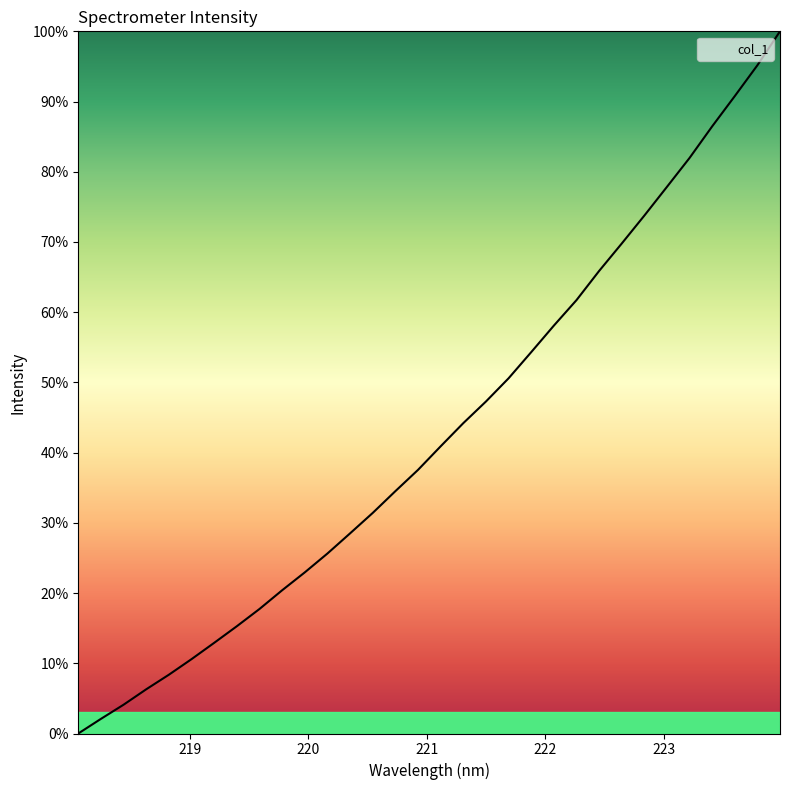

What is the difference between the maximum and minimum values?

100.0